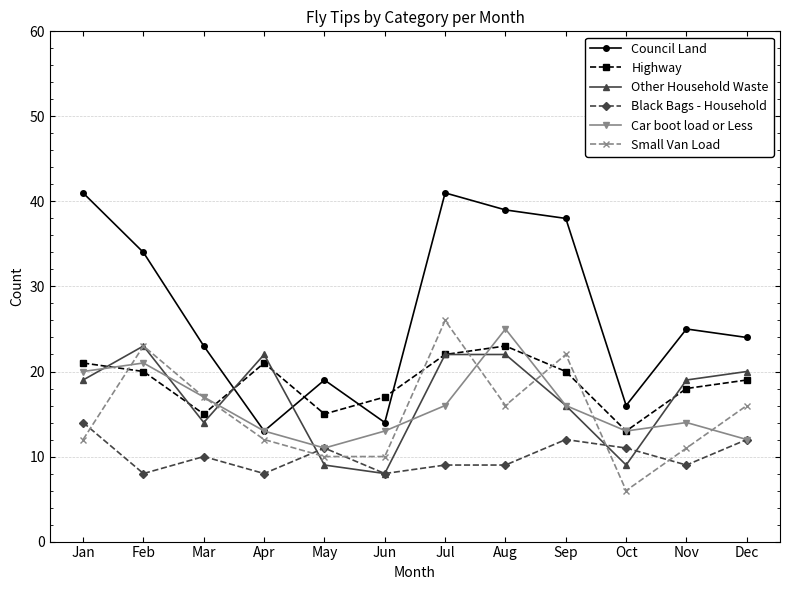

What are all the series names shown in the legend?

Council Land, Highway, Other Household Waste, Black Bags - Household, Car boot load or Less, Small Van Load